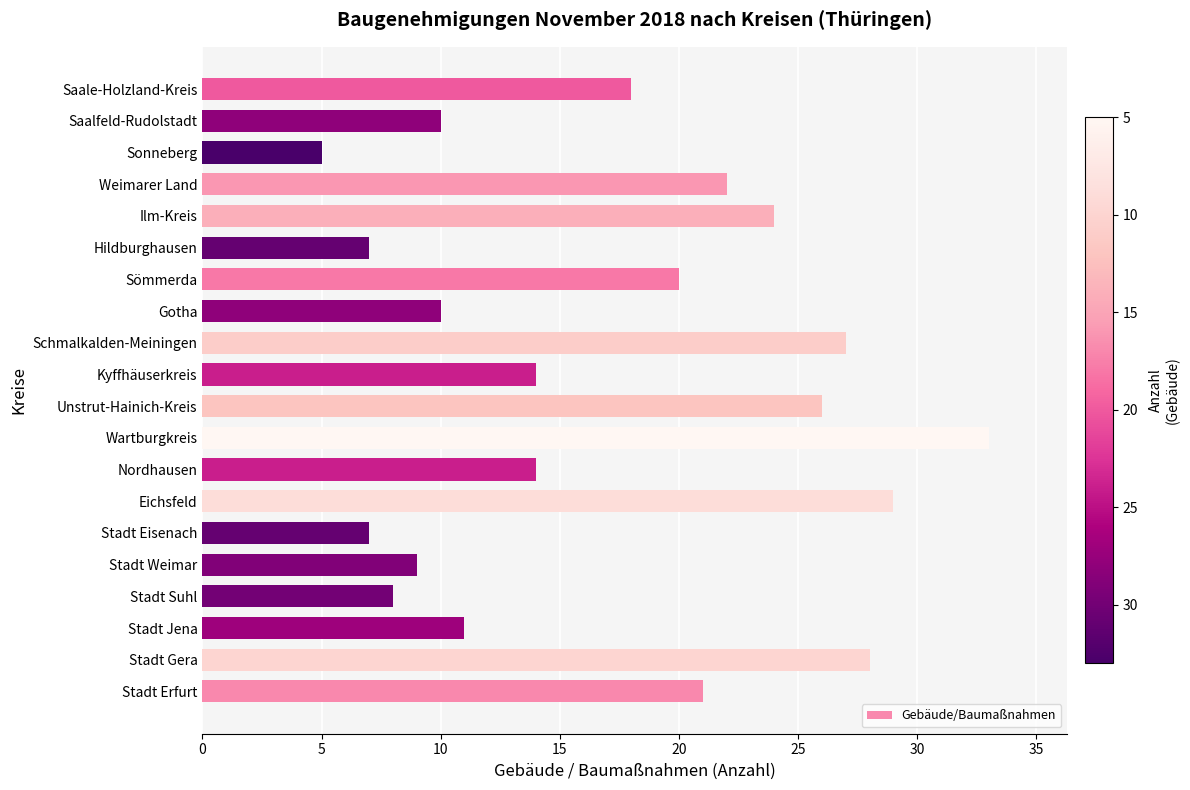

Which category has the highest value across all series?

Wartburgkreis